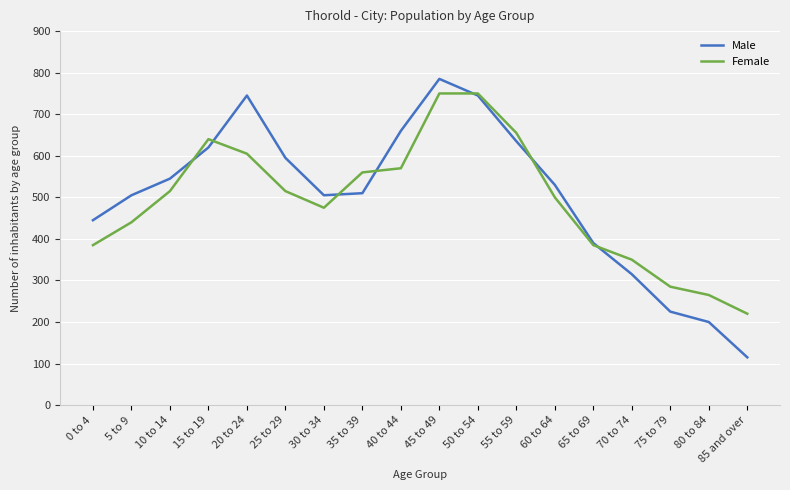

Which category has the highest value across all series?

45 to 49